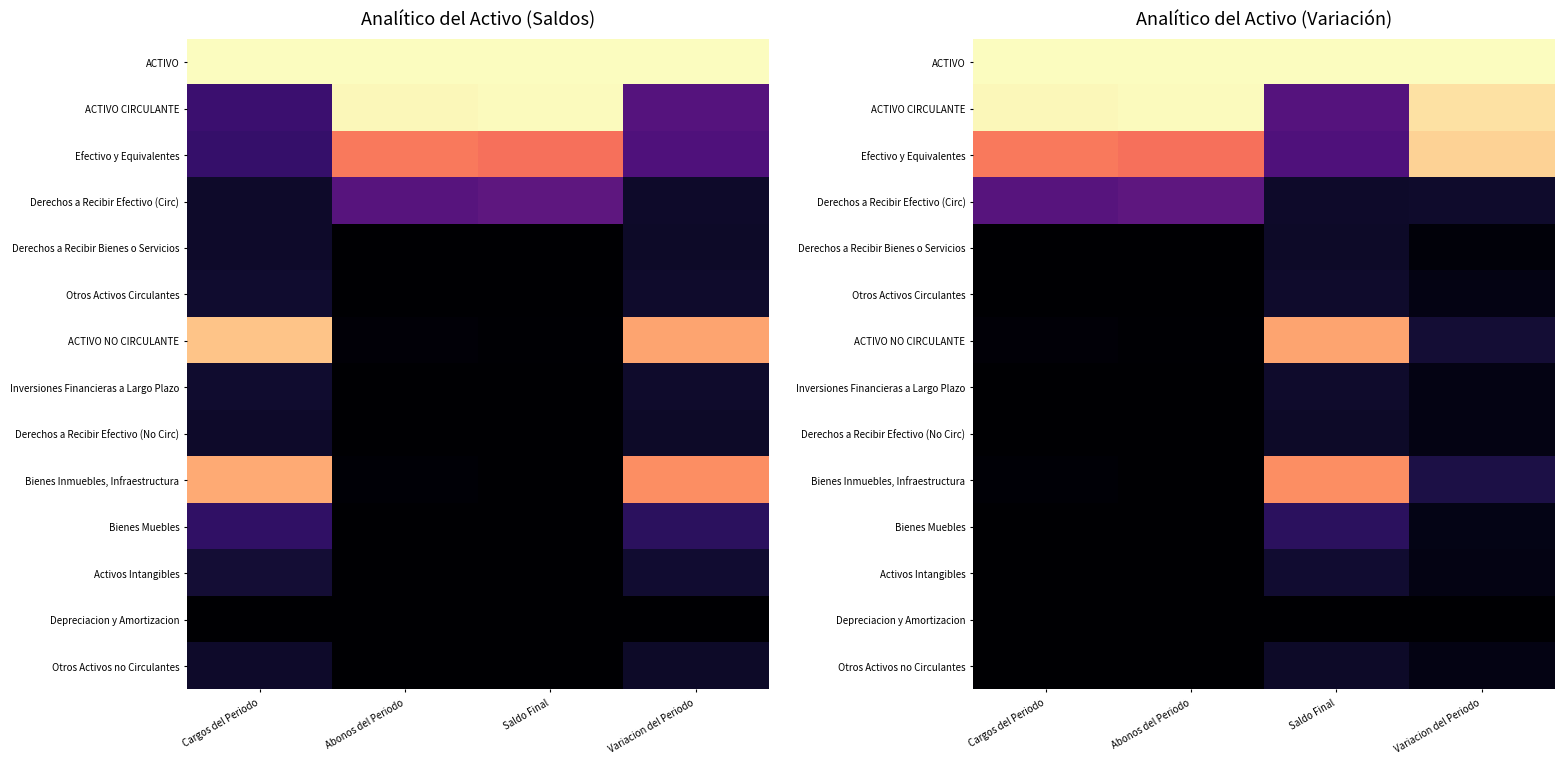

At how many categories does at least one series exceed 0?

4